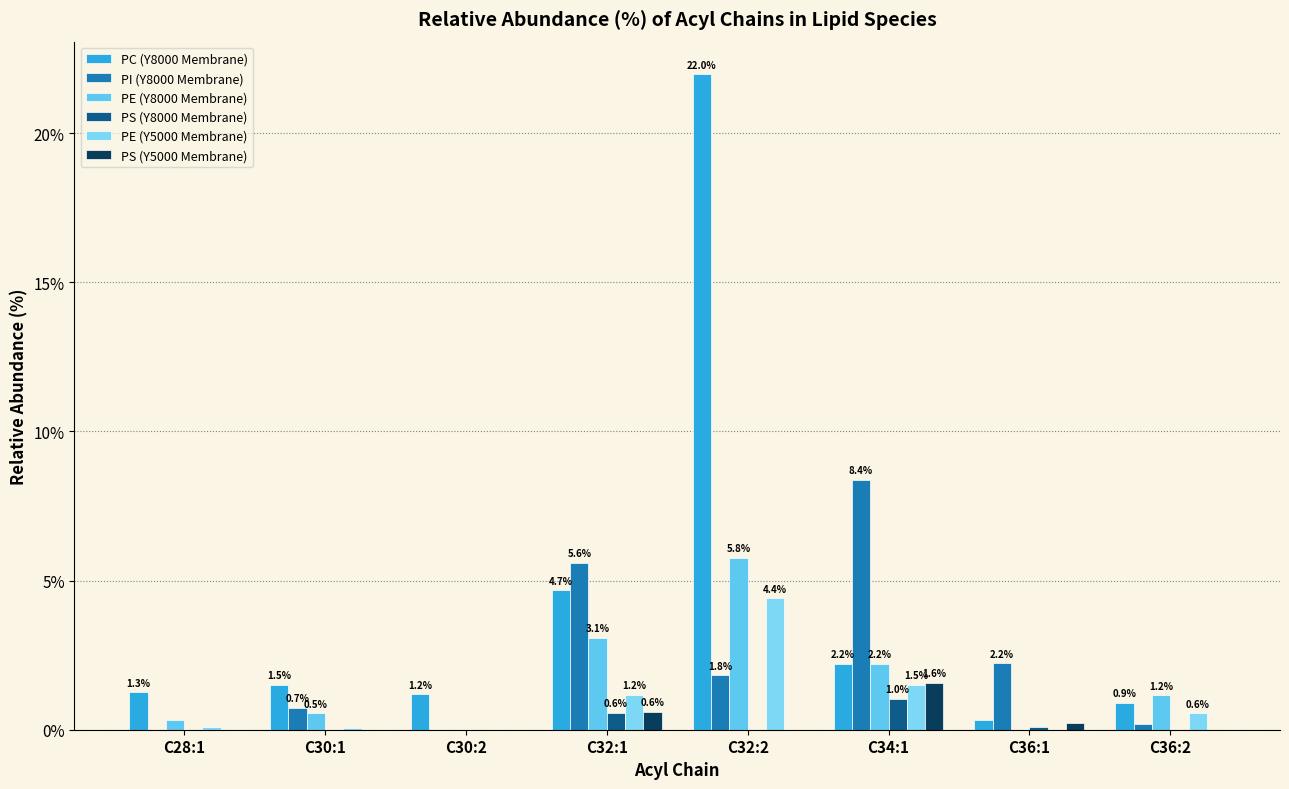

How many groups of bars are there?

8